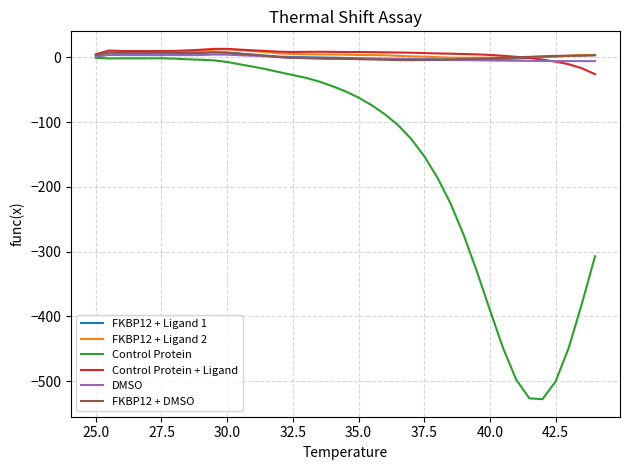

How many distinct data groups are displayed?

6